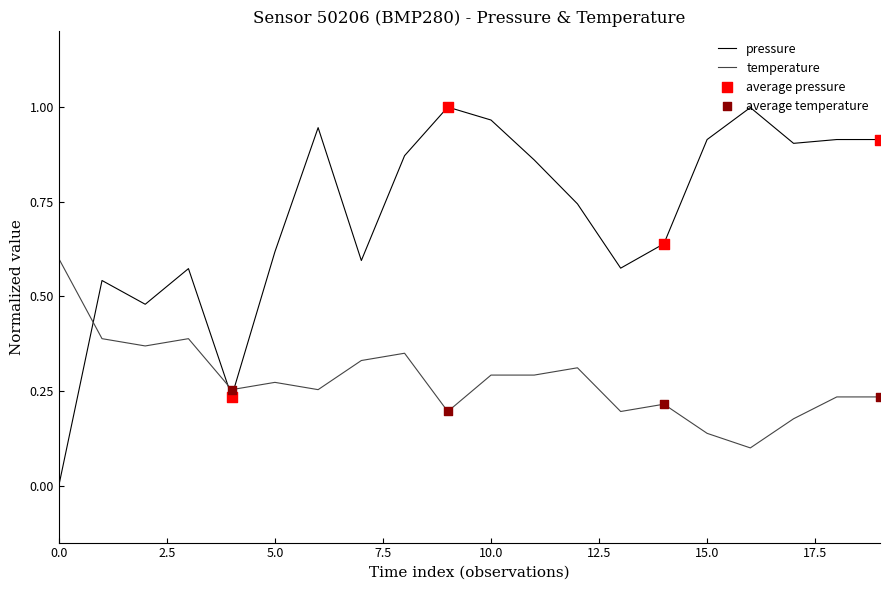

Which series has the widest spread of values?

pressure